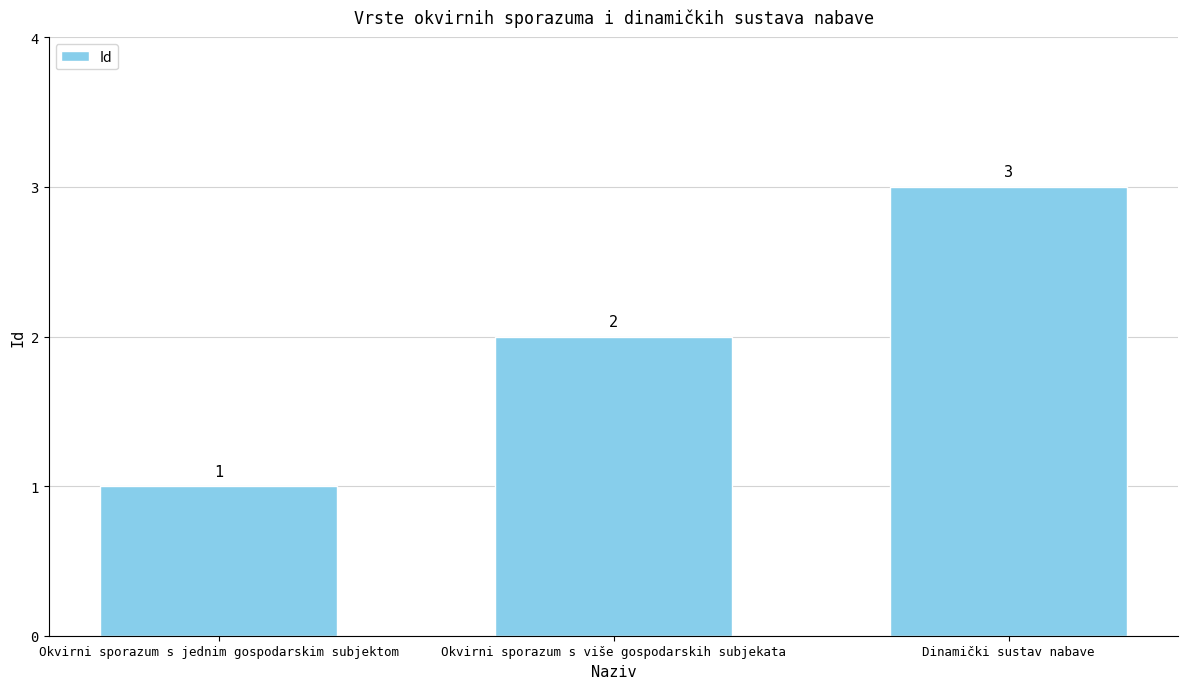

How many series are shown in this chart?

1